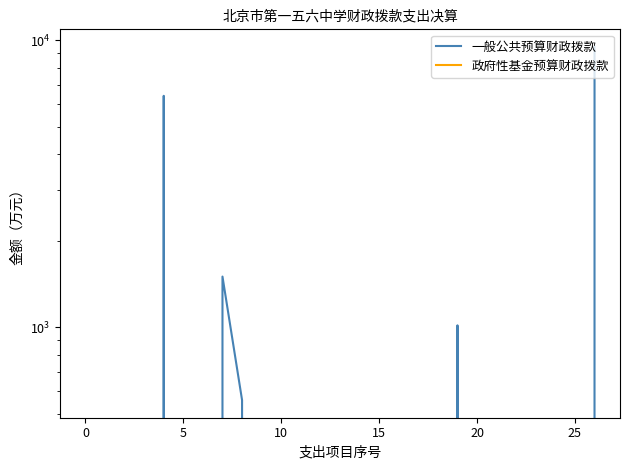

What are all the series names shown in the legend?

一般公共预算财政拨款, 政府性基金预算财政拨款